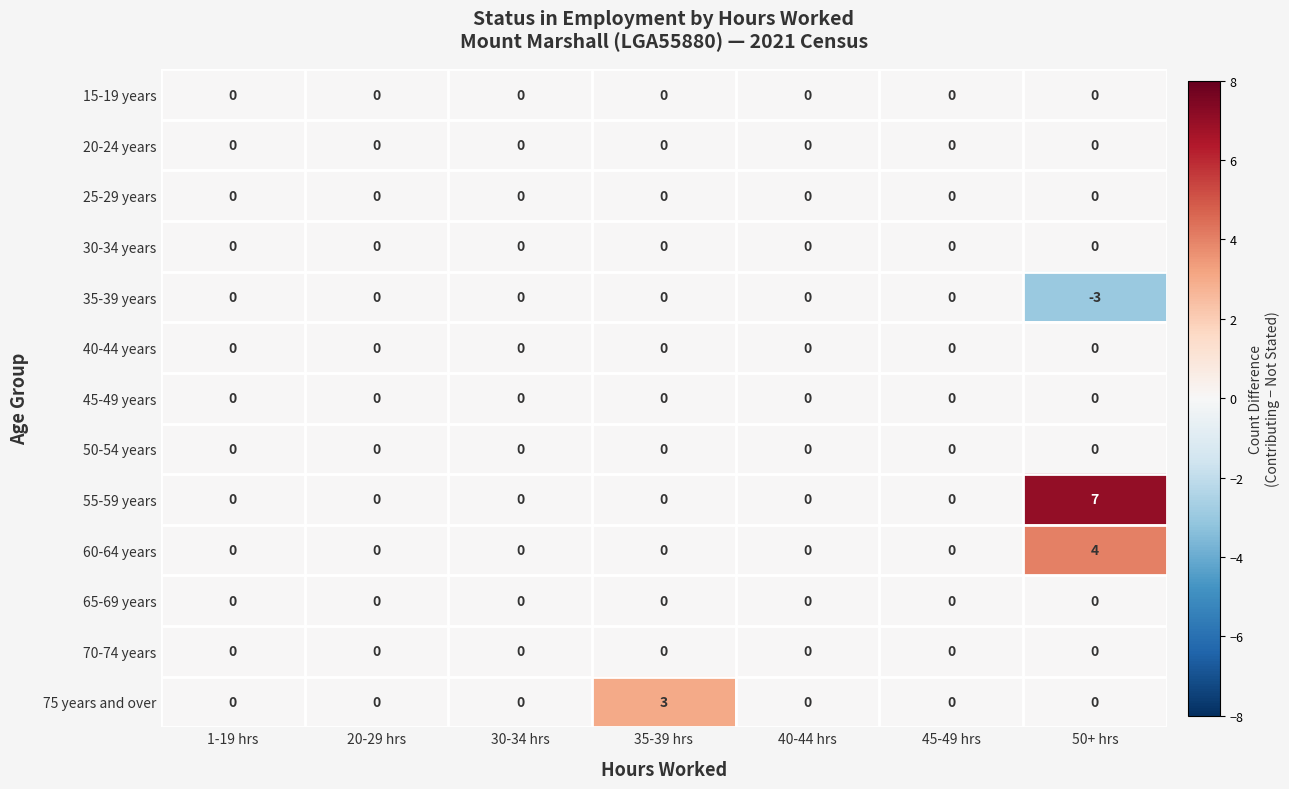

Which series has the largest range (max minus min)?

55-59 years